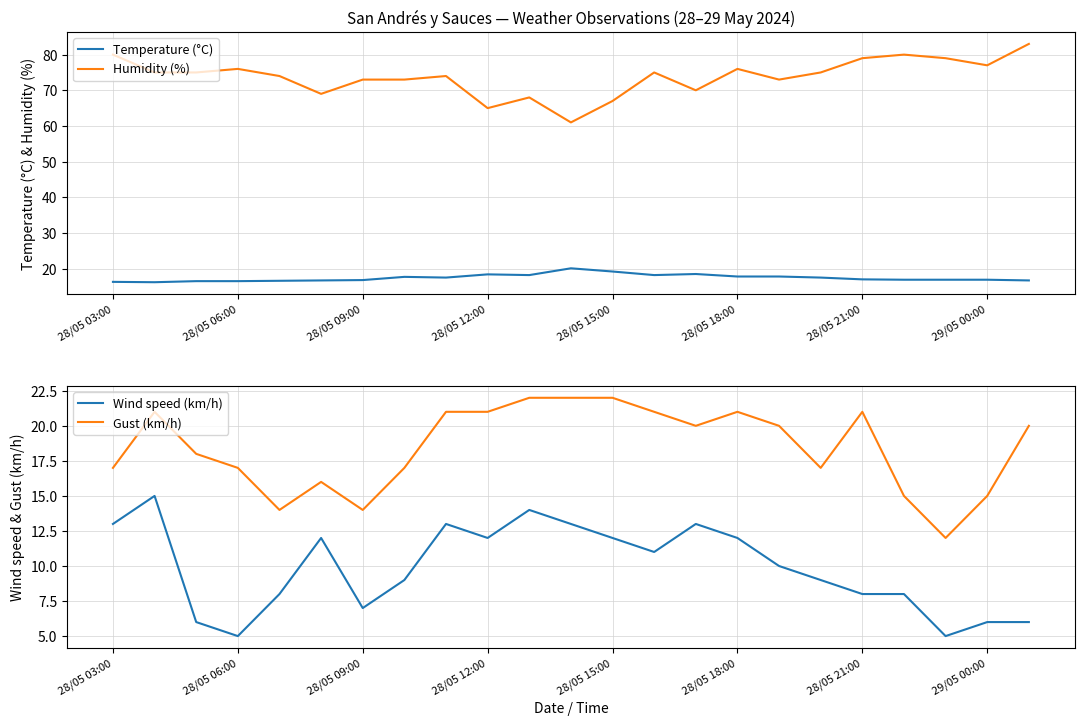

How many data points does each series have?

23